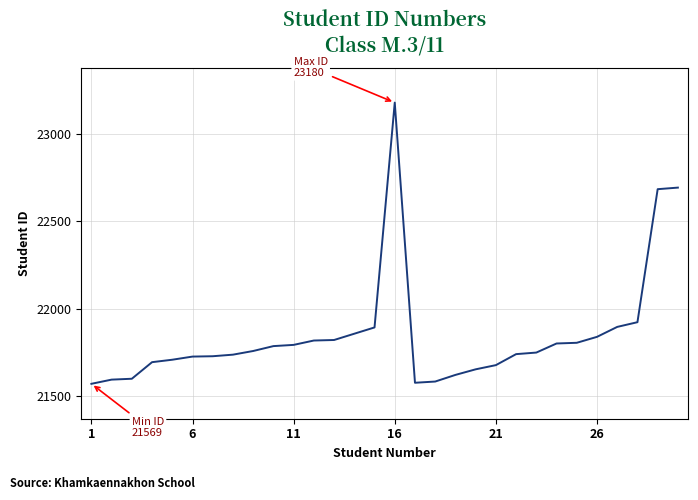

What is the greatest value displayed?

23180